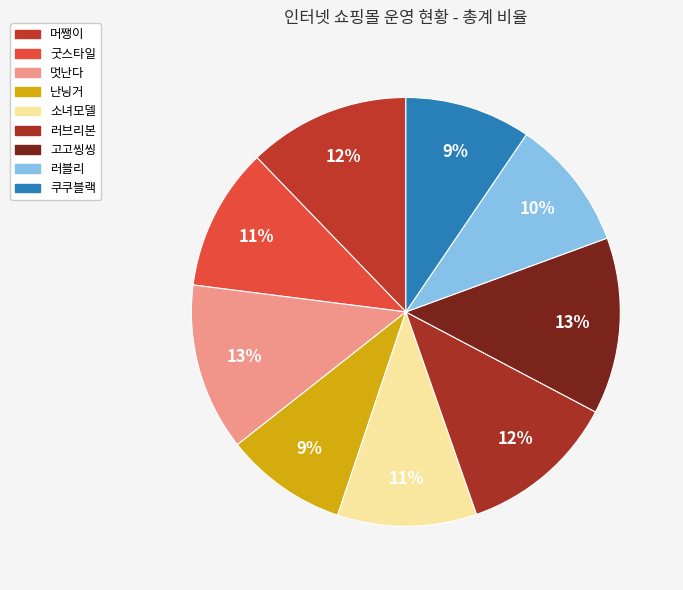

To the nearest percent, what portion does 굿스타일 represent?

11%